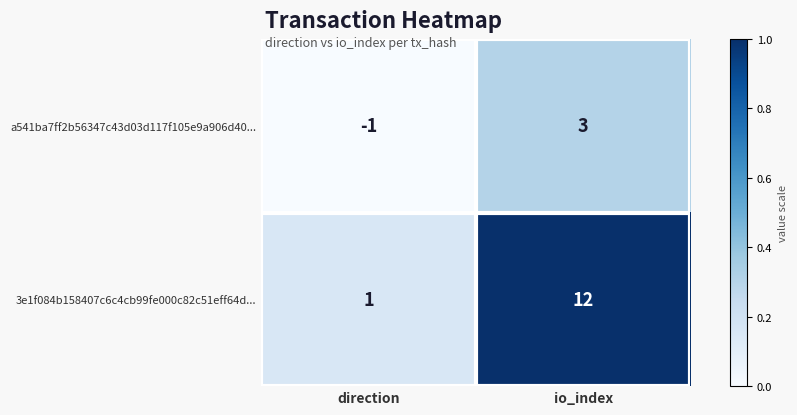

Is it true that 3e1f084b158407c6c4cb99fe000c82c51eff64d... equals 1 at direction?

True